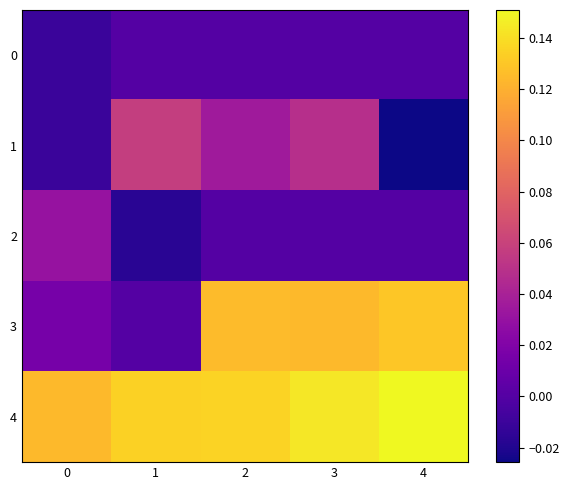

Which series changed the most between 0 and 1?

row_1